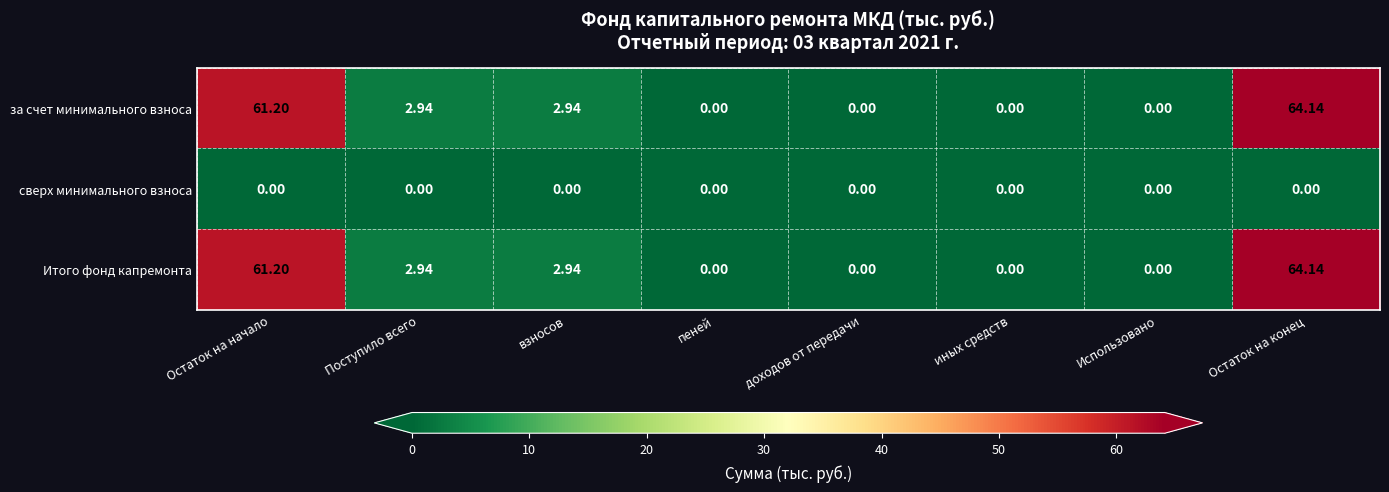

At which category is the sum across all series the highest?

Остаток на конец